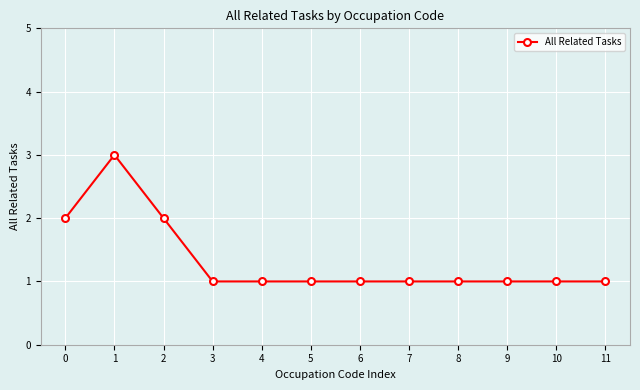

Is it true that the value at 7 is 0?

False